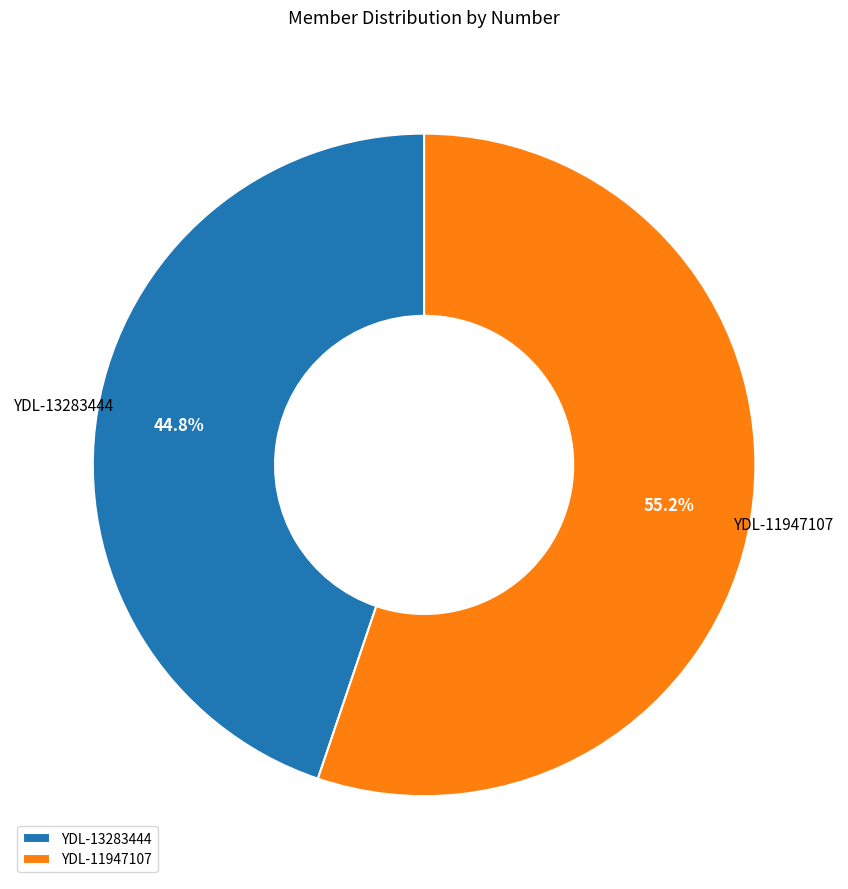

Does YDL-13283444 account for over 50% of the chart?

No